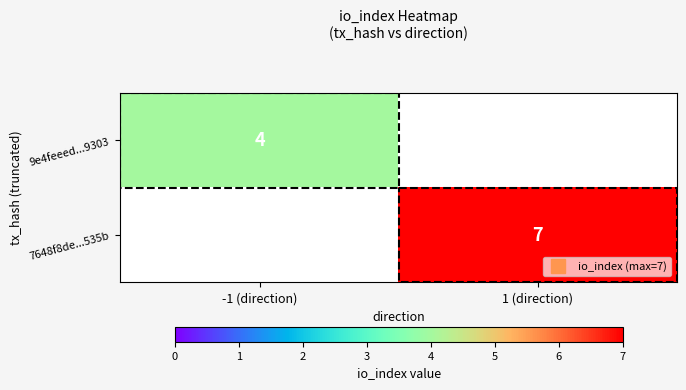

What is the greatest value displayed?

7.0